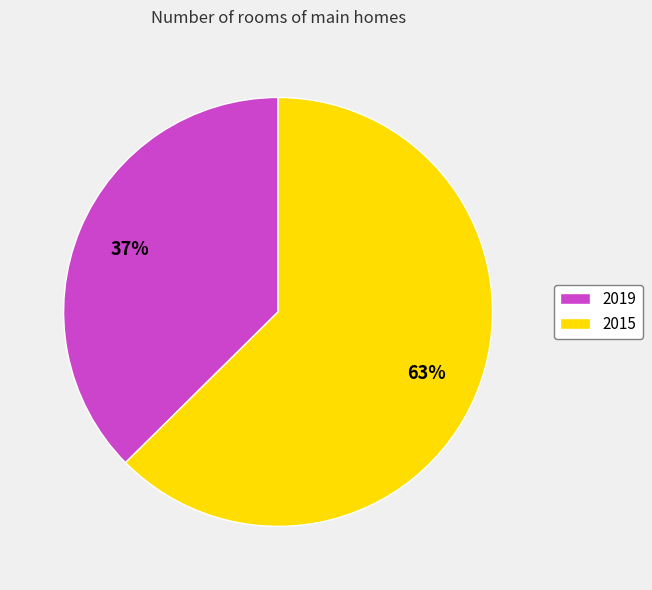

To the nearest percent, what is the average slice percentage?

50%